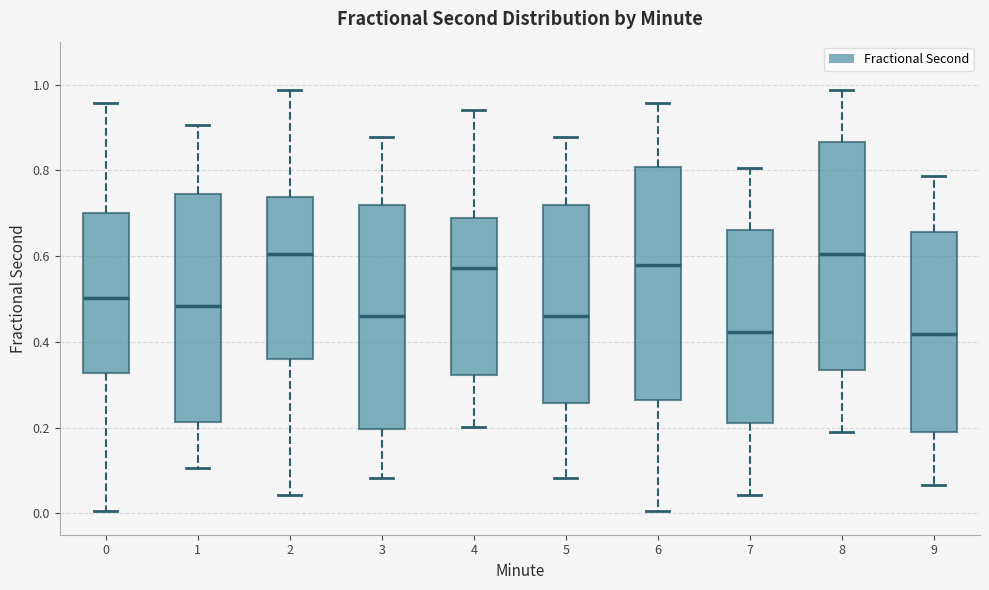

Where does the lower whisker of the box at x = 2 end on the y-axis? The values are not printed on the chart, so give them approximately, as read against the axis.

0.04